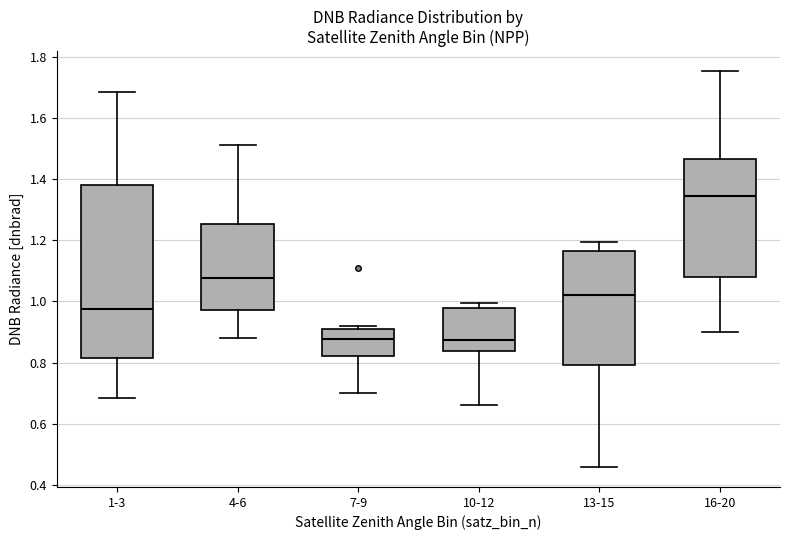

Reading left to right, read every box against the y-axis: the position of its median line, the range the box covers, and the ends of its whiskers. The values are not printed on the chart, so give them approximately, as read against the axis.

1-3: median 0.98, box 0.82 to 1.38, whiskers 0.68 to 1.68
4-6: median 1.08, box 0.98 to 1.26, whiskers 0.88 to 1.52
7-9: median 0.88, box 0.82 to 0.92, whiskers 0.70 to 0.92 (just above the box's upper edge)
10-12: median 0.88, box 0.84 to 0.98, whiskers 0.66 to 1.00
13-15: median 1.02, box 0.80 to 1.16, whiskers 0.46 to 1.20
16-20: median 1.34, box 1.08 to 1.46, whiskers 0.90 to 1.76